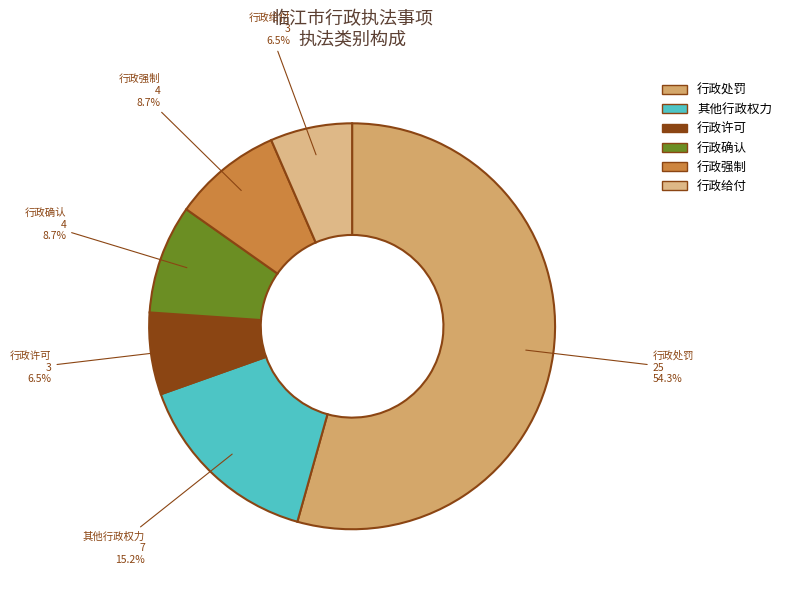

Is there a majority slice in this chart?

Yes